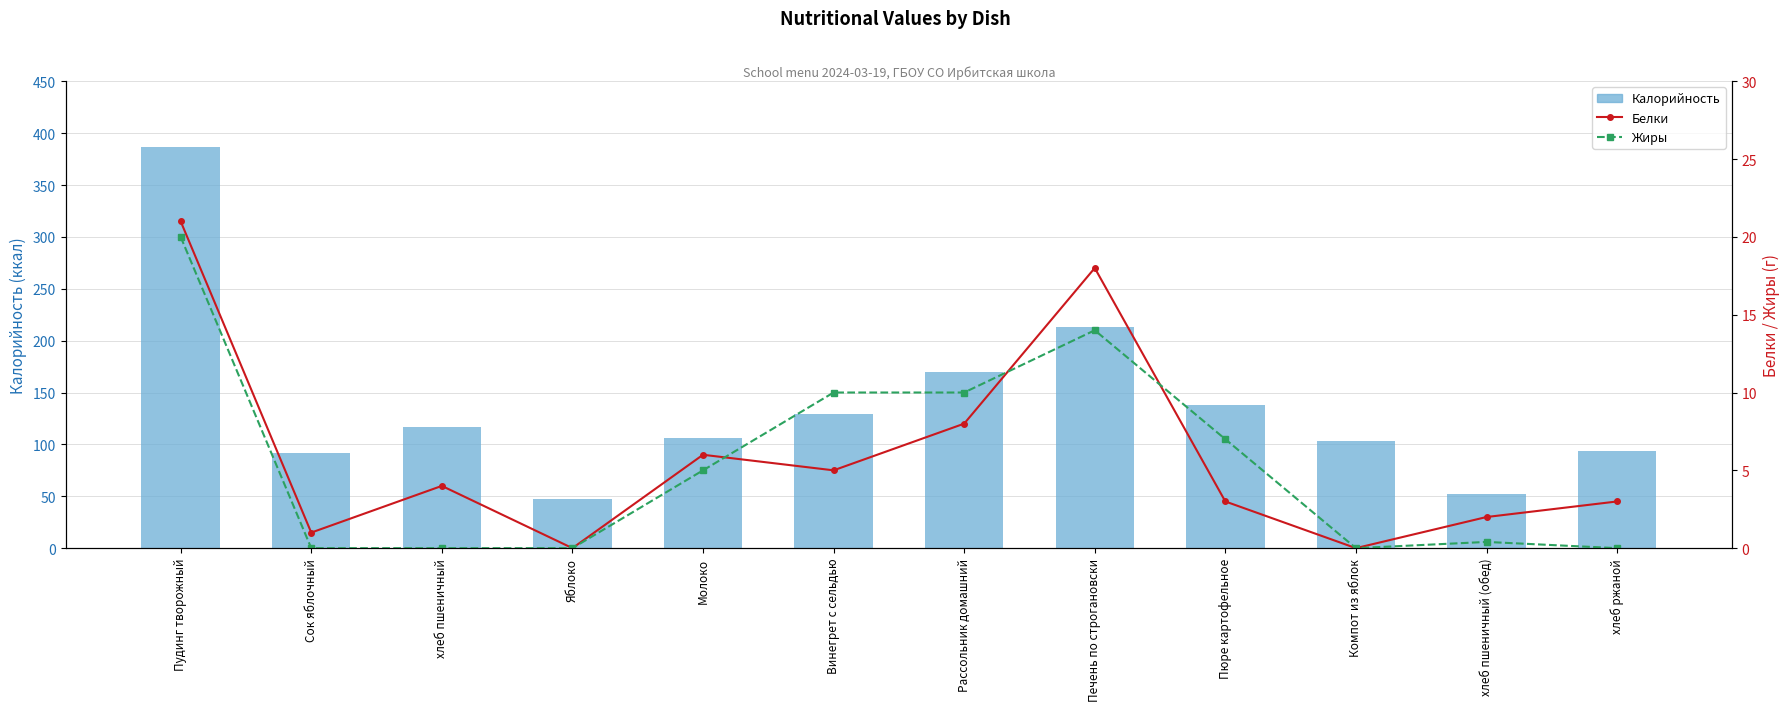

The value of Жиры at Винегрет с сельдью is 10.0. True or false?

True